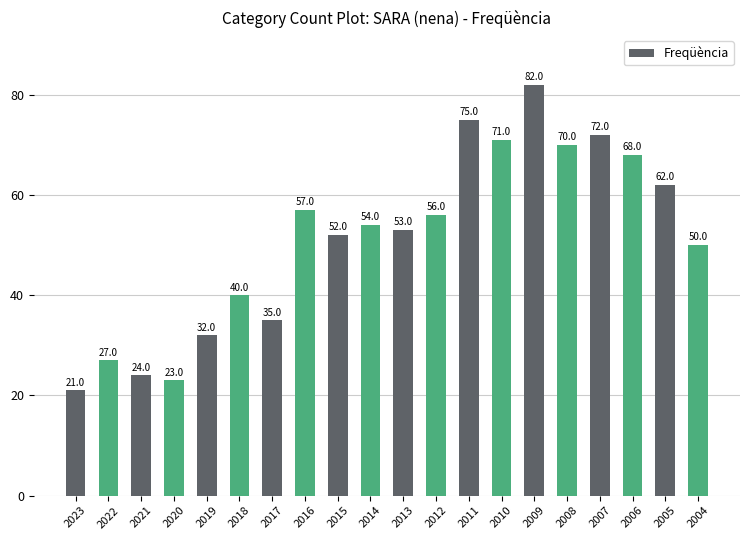

Which has a higher value, 2016 or 2020?

2016